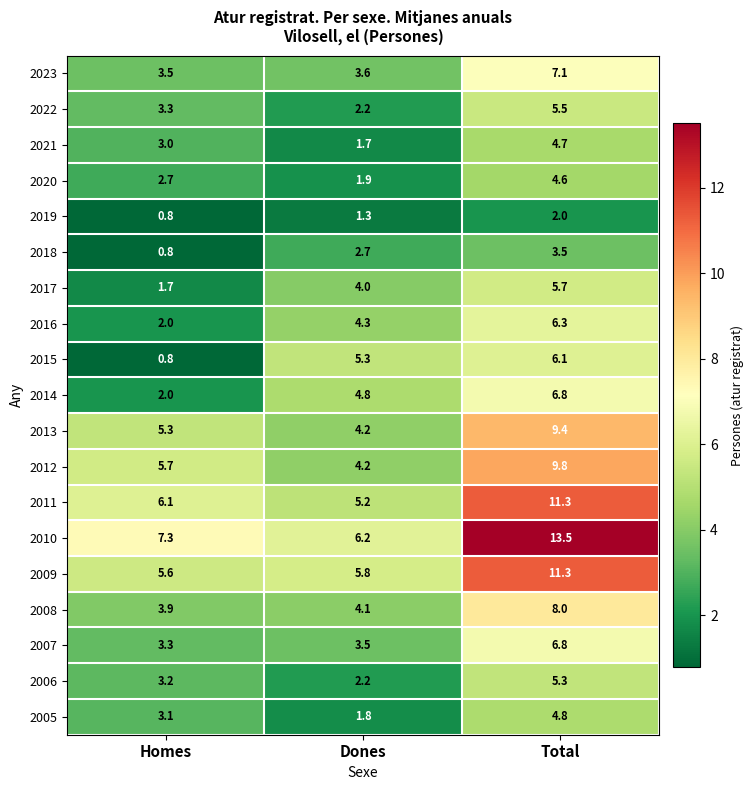

Rank the categories by 2009 value from highest to lowest.

Total, Dones, Homes